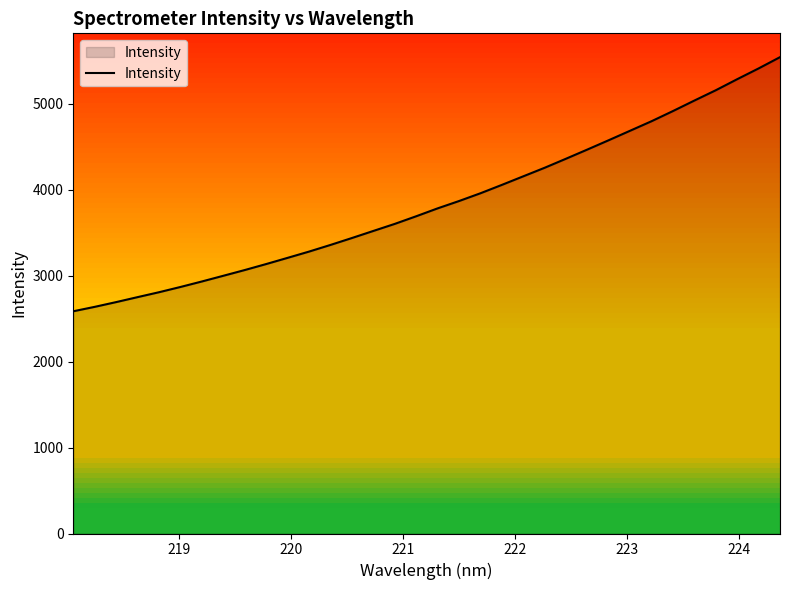

What is the smallest value displayed?

2586.9